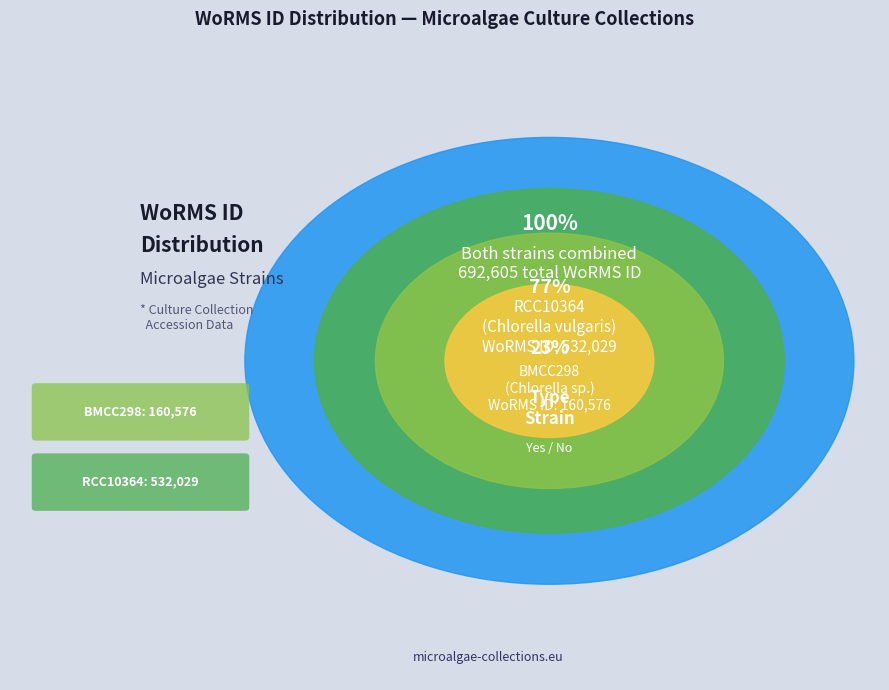

Do RCC10364 and BMCC298 together represent more than half of the pie?

Yes